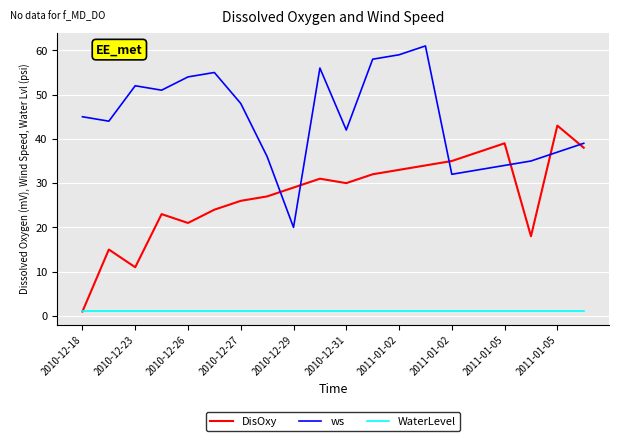

What is the minimum value for ws?

20